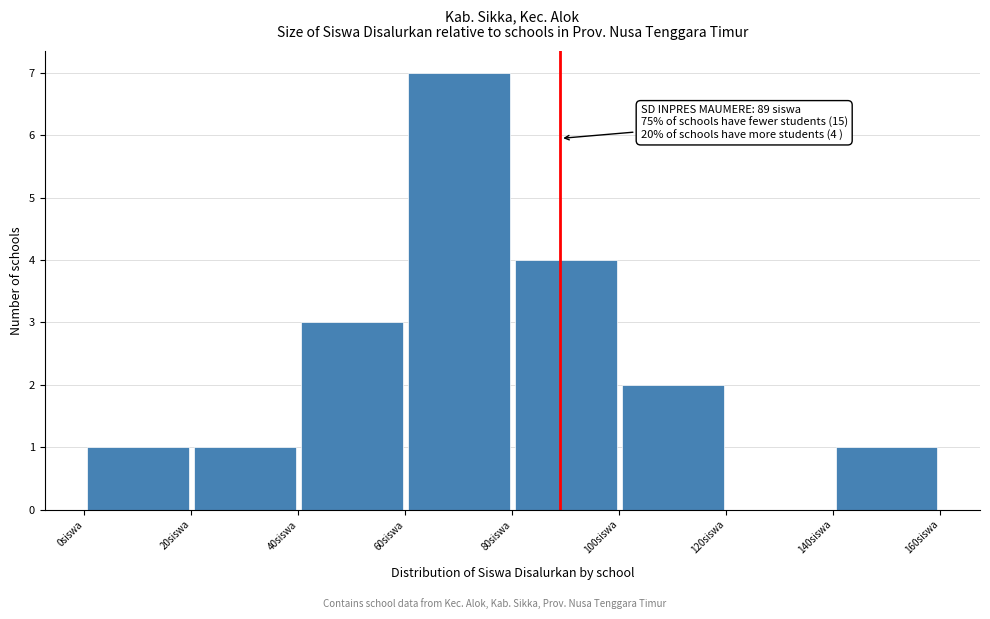

Over which range of the x-axis is the bar tallest?

60 to 80